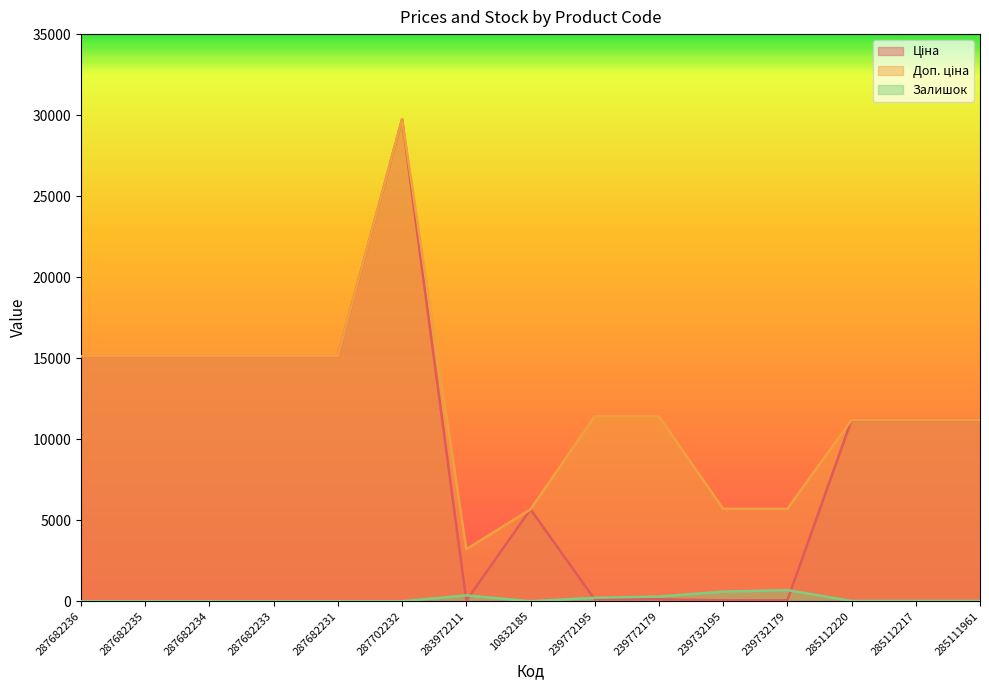

What is the total value across all series at 239772195?

11738.1